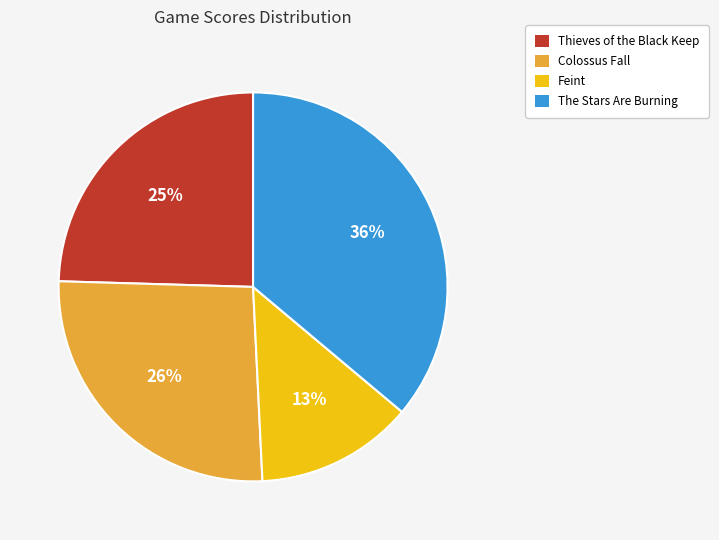

The Thieves of the Black Keep slice represents 10% of the pie. True or false?

False